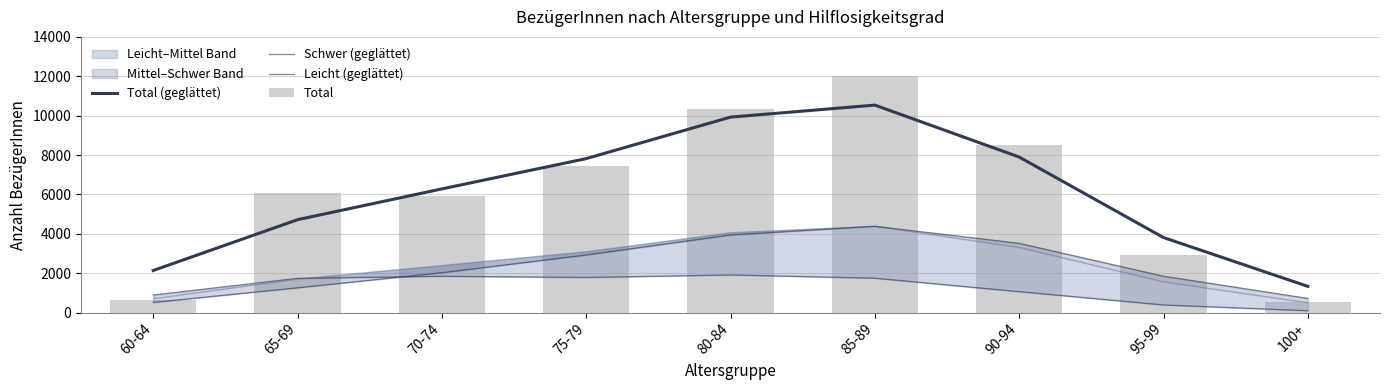

Where does the Total series first go above 6080?

75-79